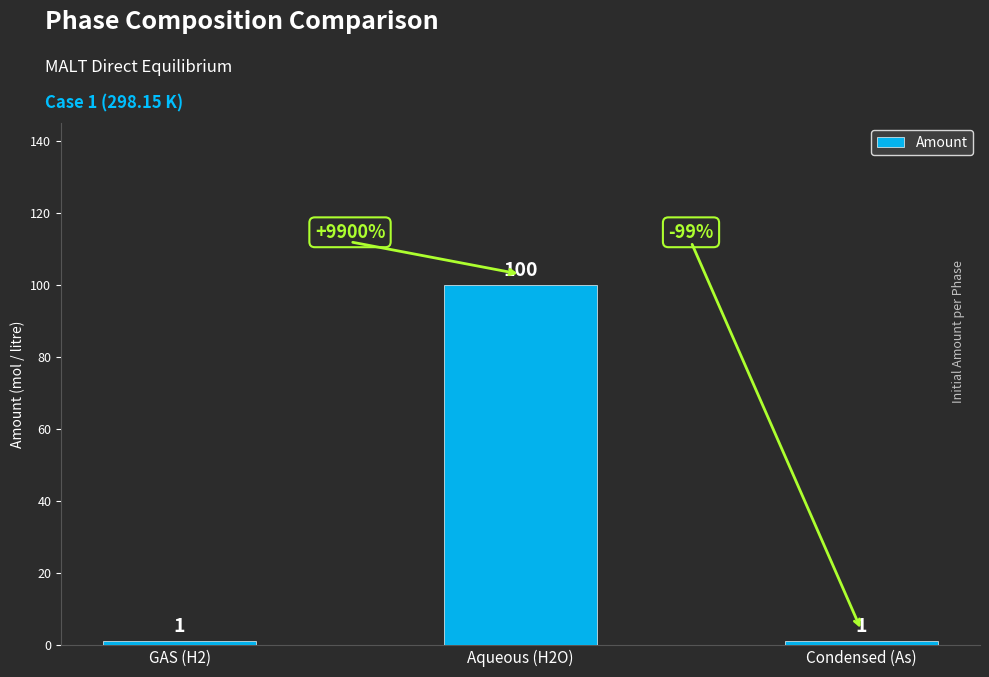

What is the label of the 2nd bar from the right?

Aqueous (H2O)